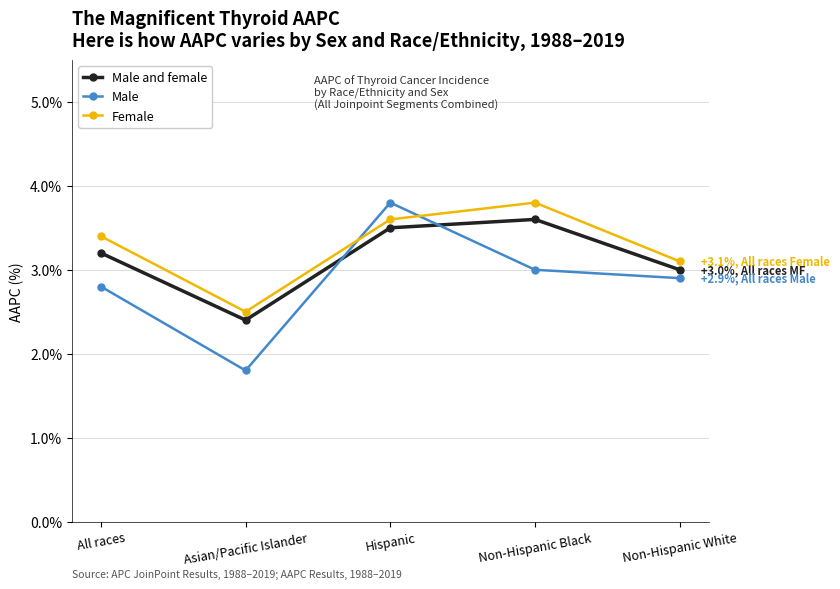

Rank the series by their average value, from lowest to highest.

Male, Male and female, Female